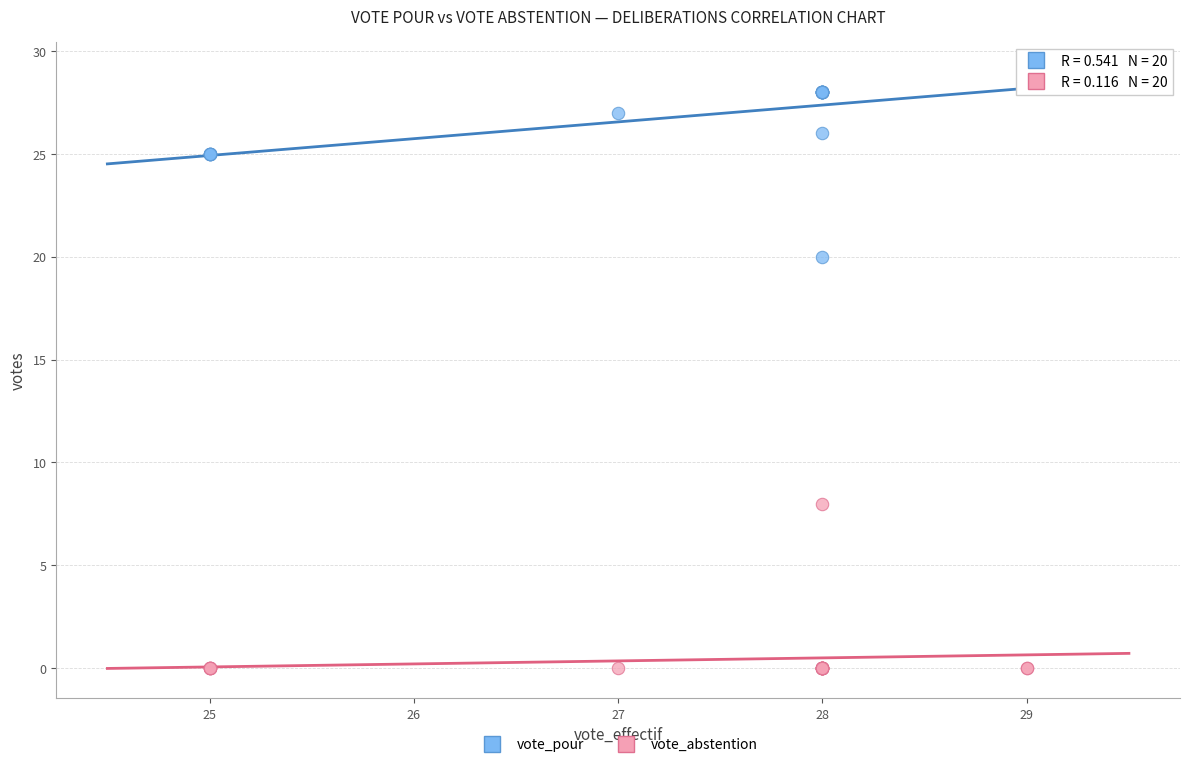

Which series has the largest Y range (max minus min)?

vote_pour